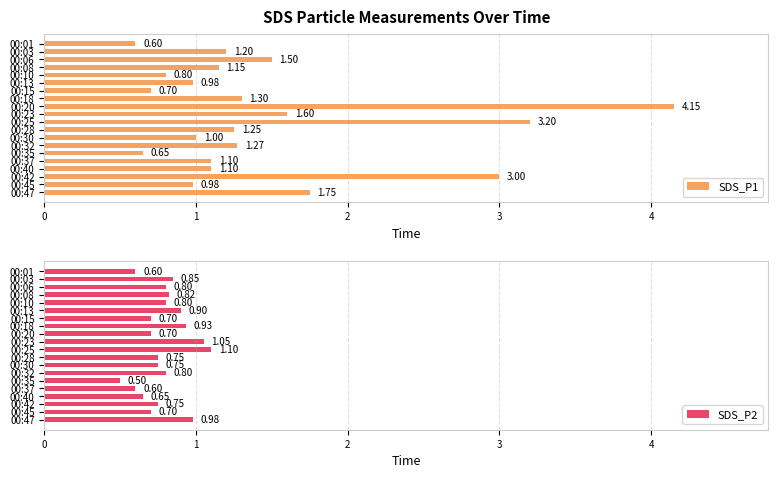

At how many categories does at least one series exceed 1?

13